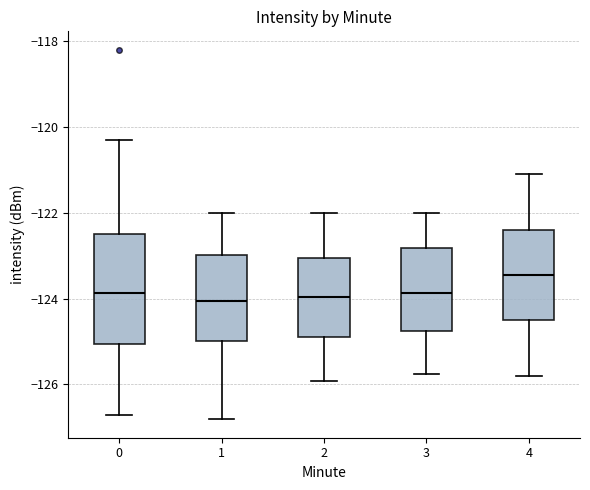

Which box has the highest median line?

4